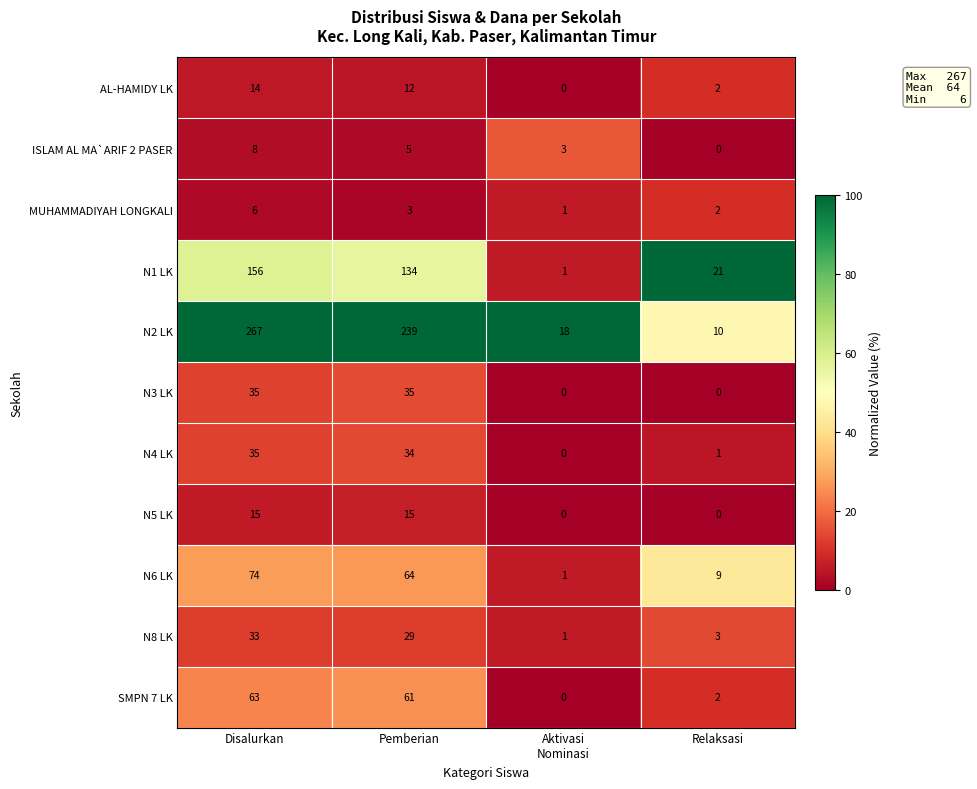

What is the sum of all AL-HAMIDY LK values?

28